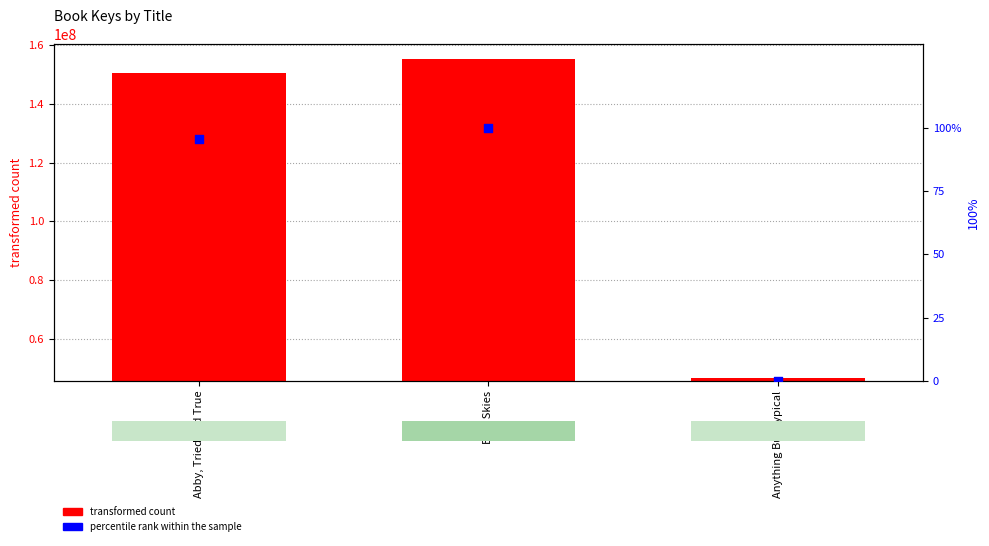

At which category is the sum across all series the highest?

Blue Skies